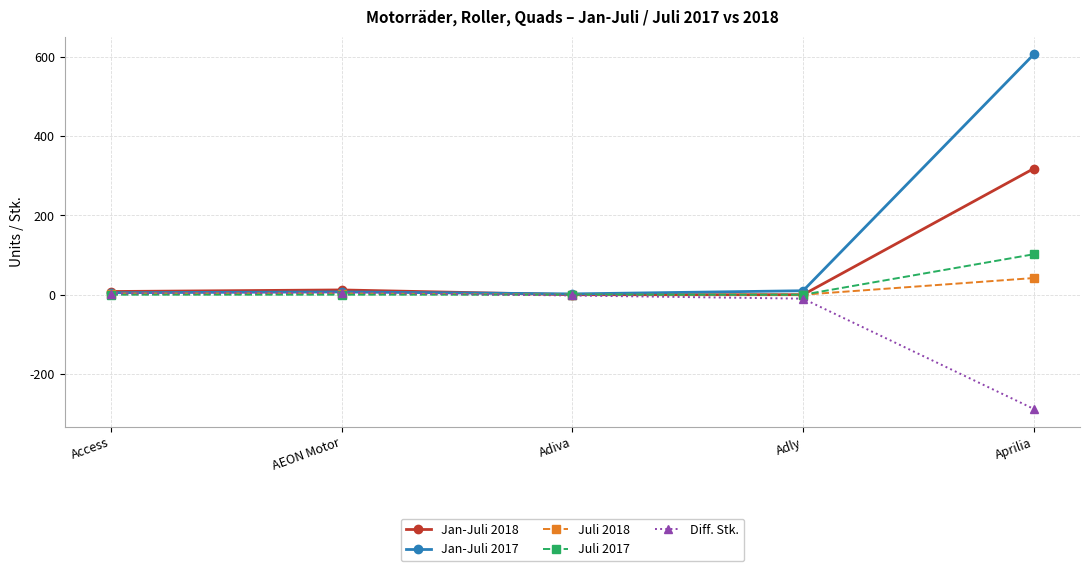

Which series has the largest range (max minus min)?

Jan-Juli 2017